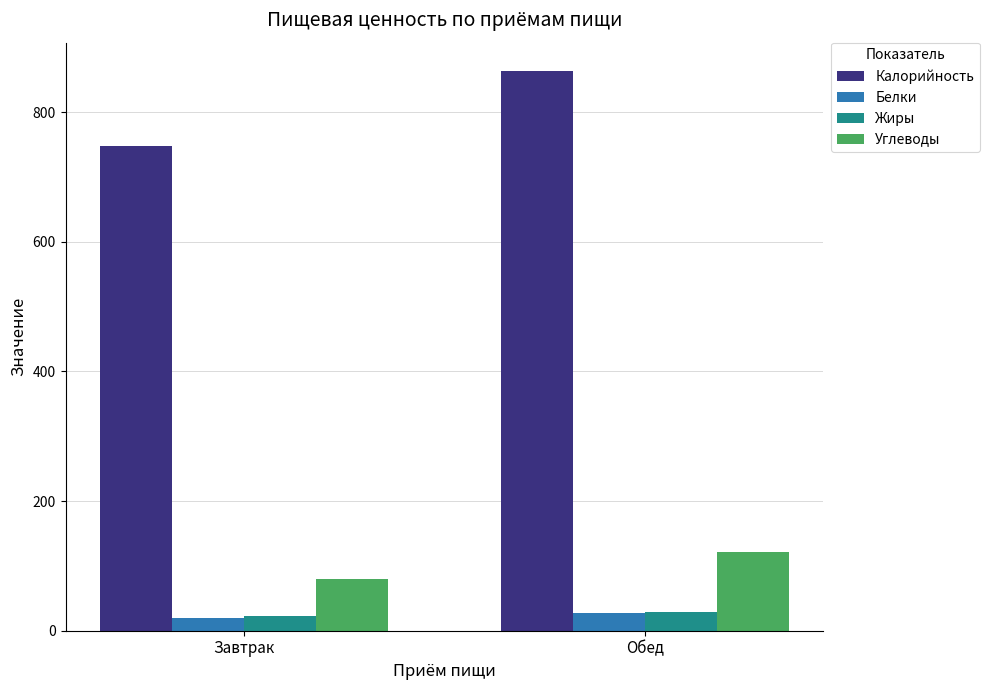

What are all the series names shown in the legend?

Калорийность, Белки, Жиры, Углеводы